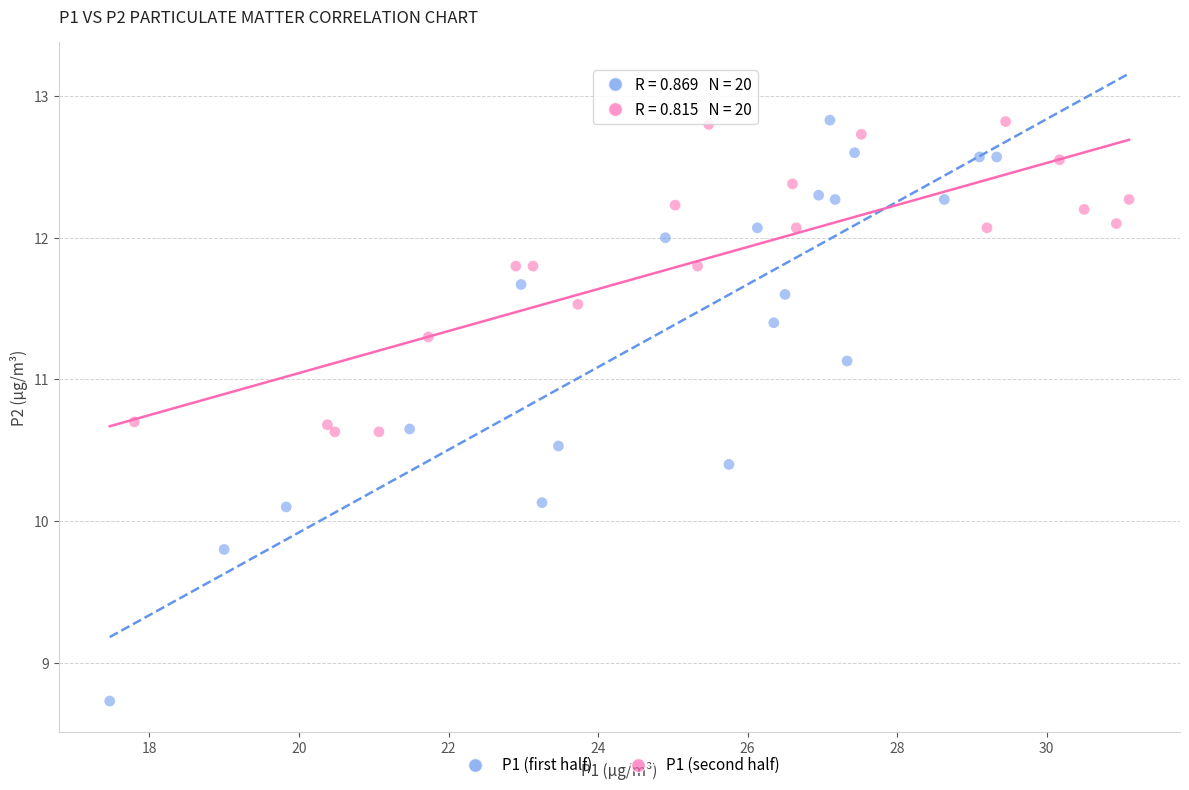

Which series has the largest Y range (max minus min)?

P1 (first half)